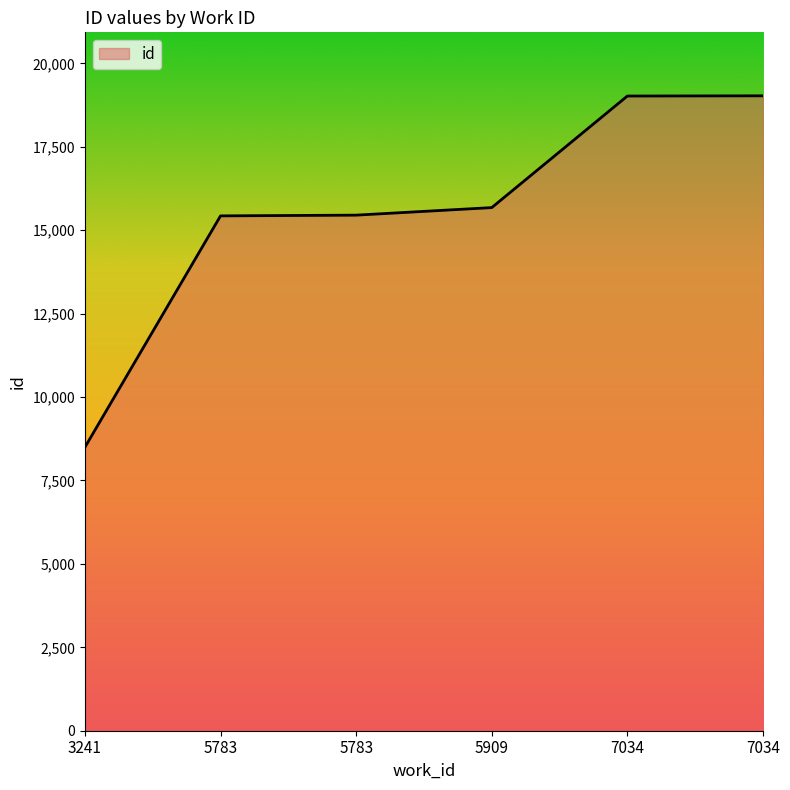

What is the value of the 1st point from the left?

8495